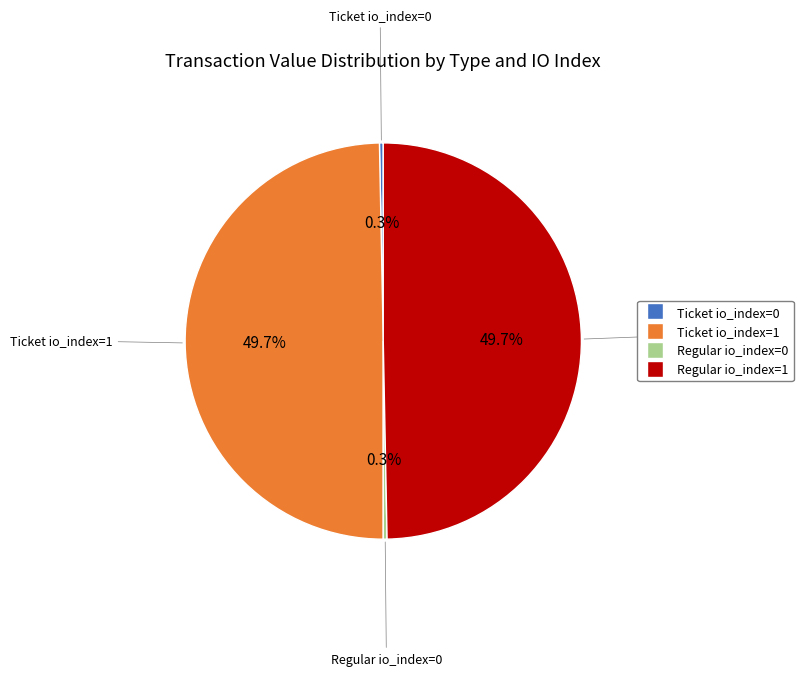

Combined, what portion of the pie is Ticket io_index=1 and Regular io_index=0?

50.0%